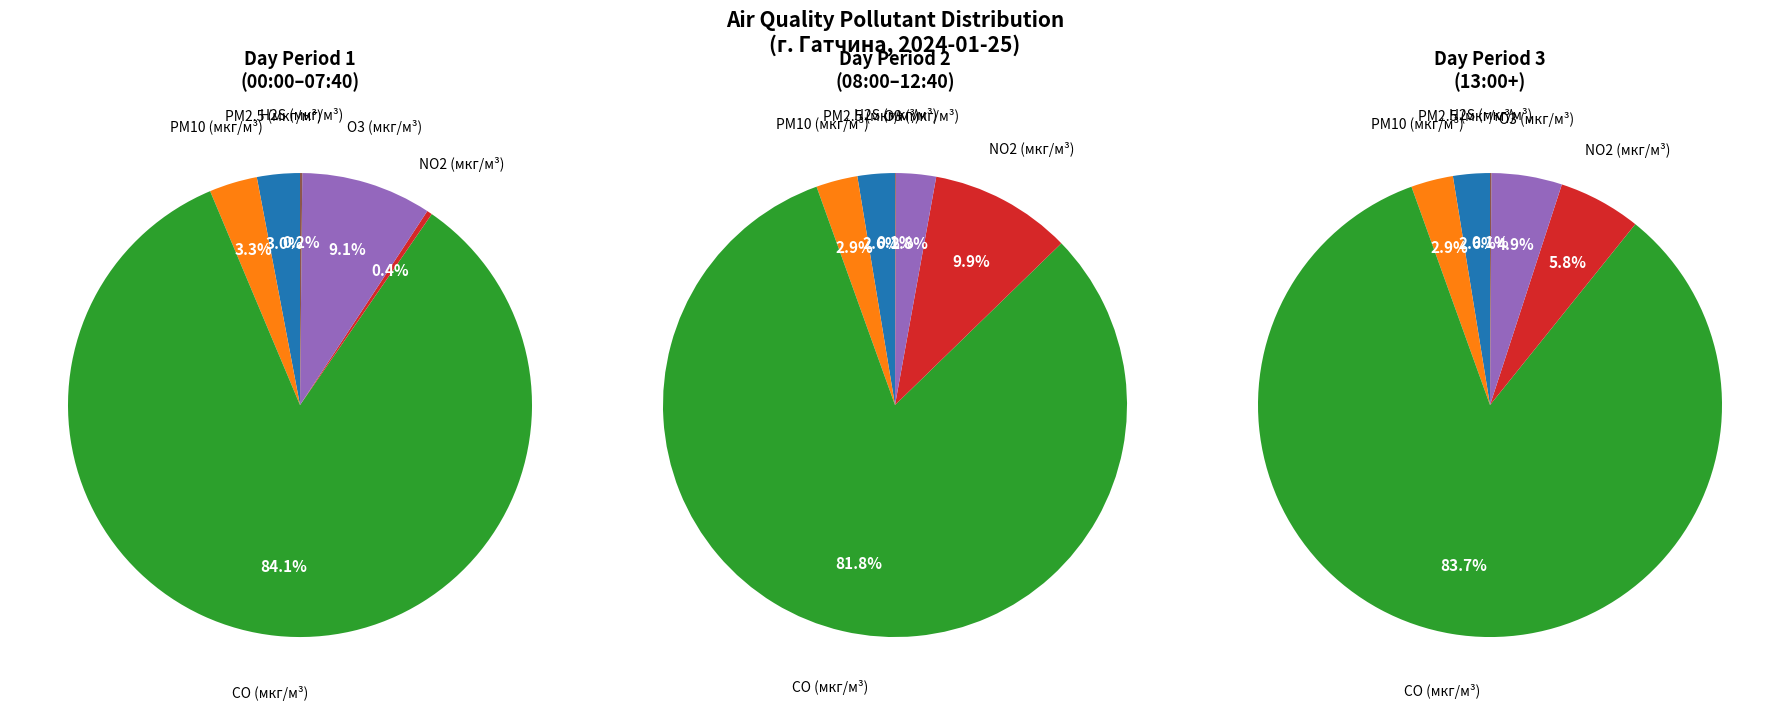

Between PM10 (мкг/м³) and O3 (мкг/м³), which is larger?

O3 (мкг/м³)